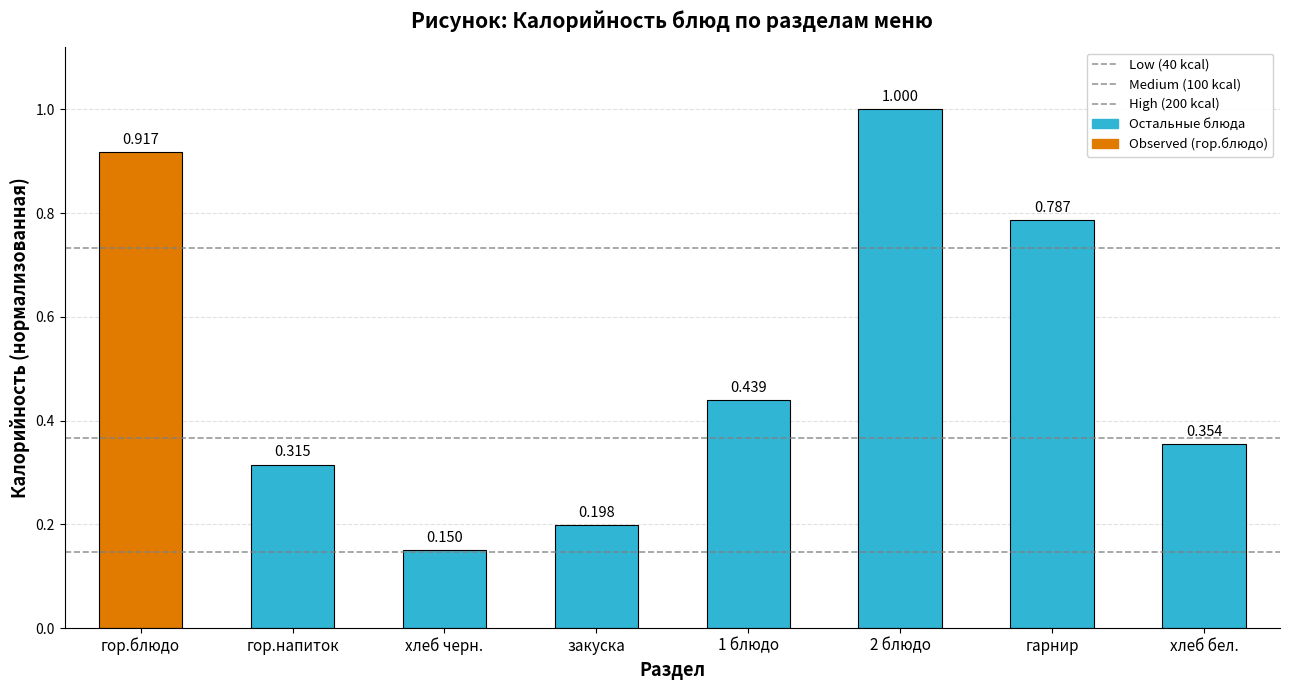

Reading left to right, transcribe all the data shown in this chart.

гор.блюдо=0.9	гор.напиток=0.3	хлеб черн.=0.1	закуска=0.2	1 блюдо=0.4	2 блюдо=1.0	гарнир=0.8	хлеб бел.=0.4